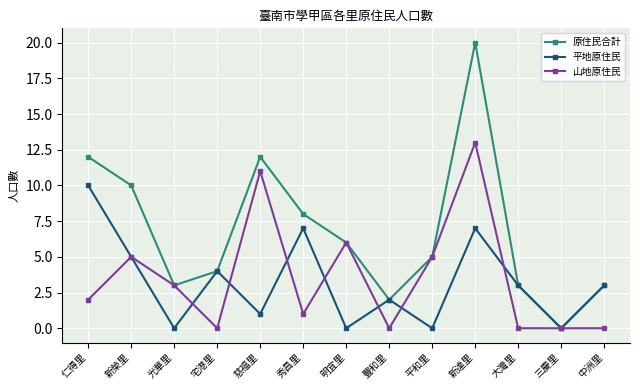

Which series has the largest range (max minus min)?

原住民合計